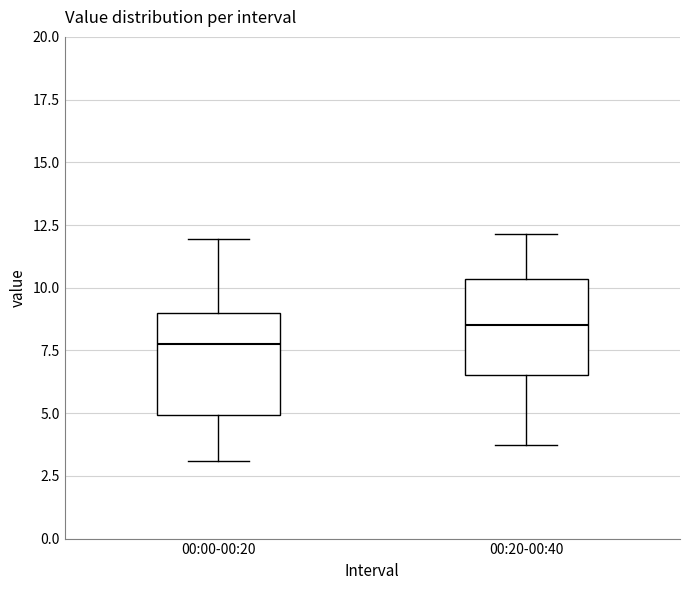

Reading left to right, transcribe this box plot: for each box, give where its median line is, the range the box spans, and where its two whiskers end, as read against the y-axis. The values are not printed on the chart, so give them approximately, as read against the axis.

00:00-00:20: median 8.0, box 5.0 to 9.0, whiskers 3.0 to 12.0
00:20-00:40: median 8.5, box 6.5 to 10.5, whiskers 3.5 to 12.0